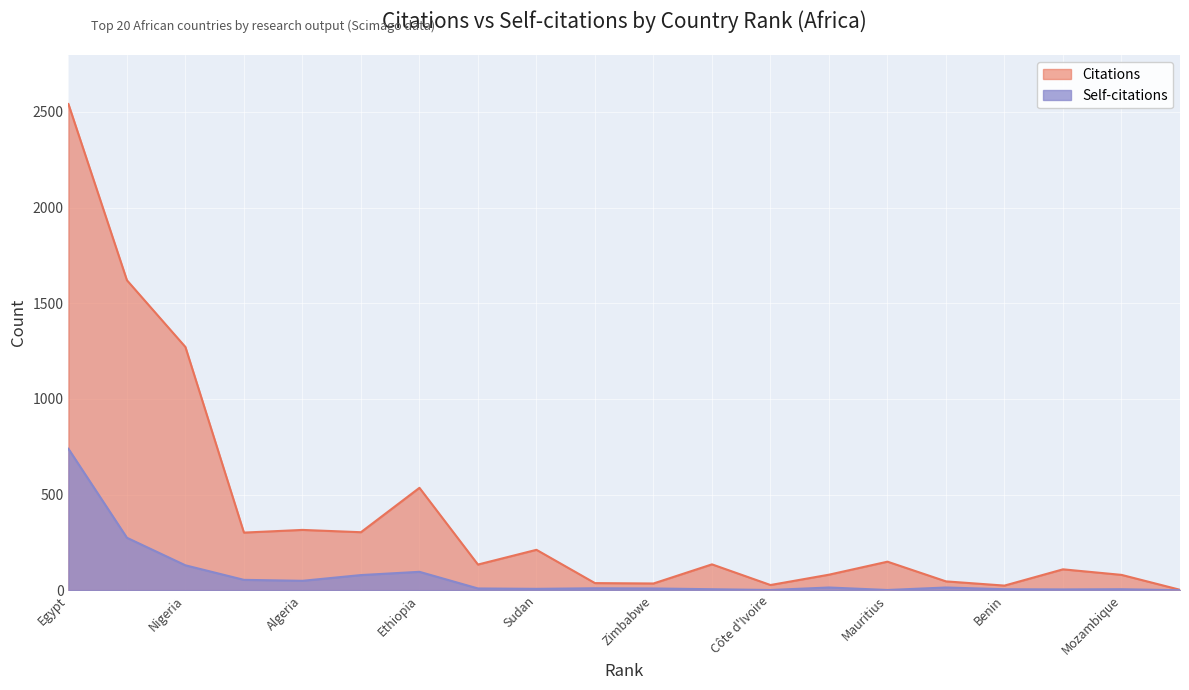

The Self-citations series shows 9 at 8. True or false?

True